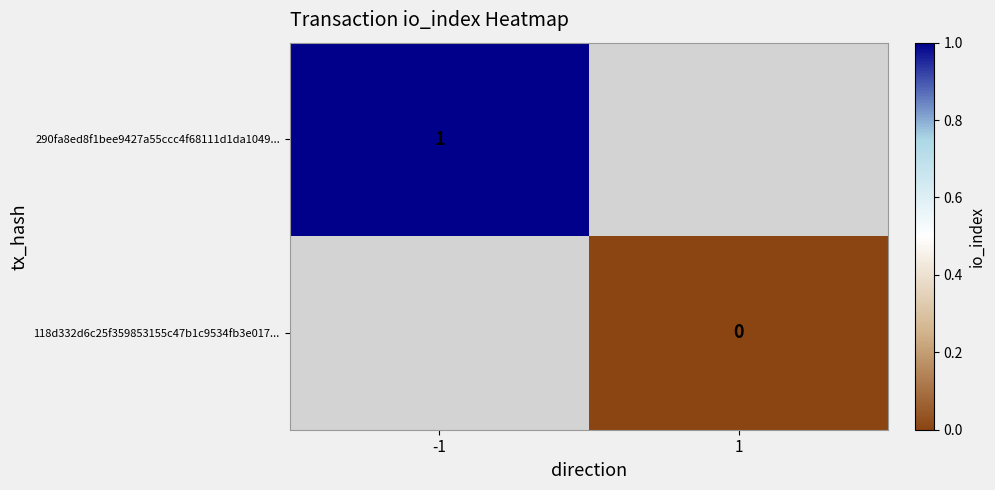

The 290fa8ed8f1bee9427a55ccc4f68111d1da1049... series shows 1 at -1. True or false?

True